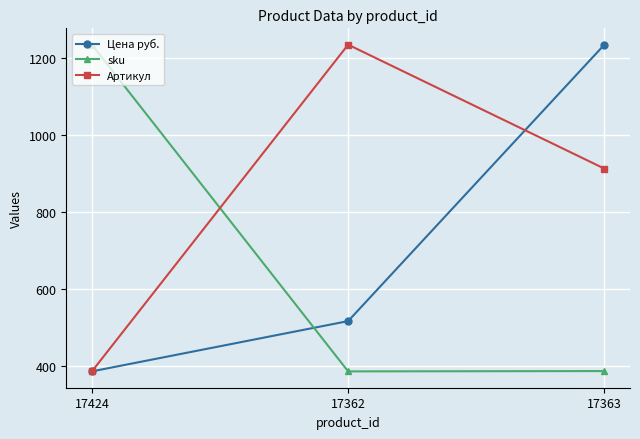

How many data points in Артикул are less than 913?

1